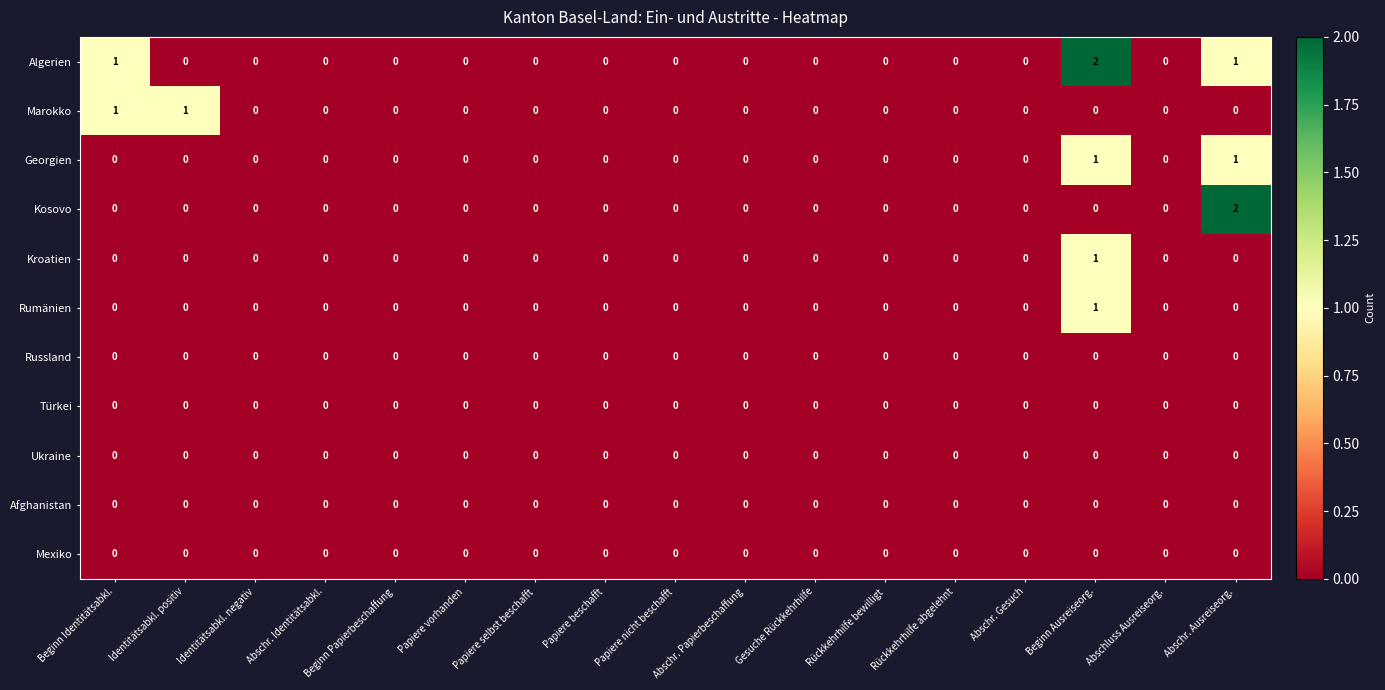

How many data points does each series have?

17